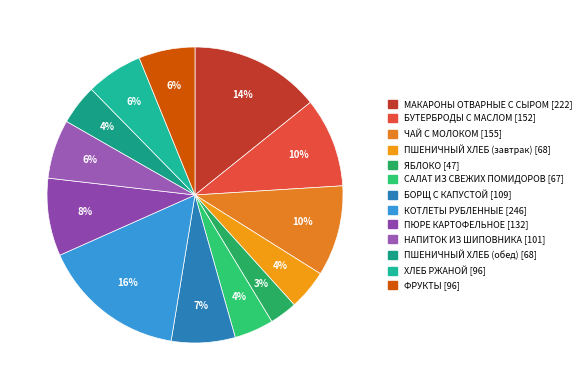

True or false: САЛАТ ИЗ СВЕЖИХ ПОМИДОРОВ accounts for 4% of the total.

True